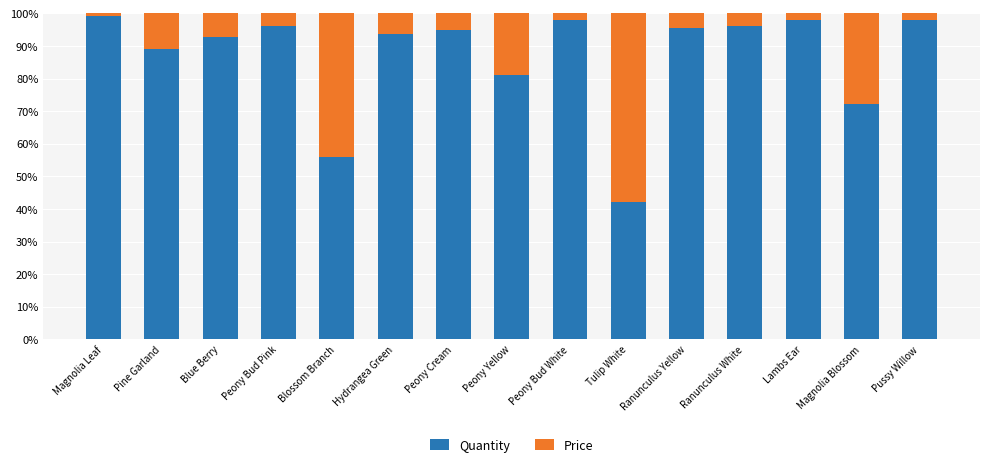

What is the difference between the Quantity values at Blossom Branch and Peony Yellow?

25.3